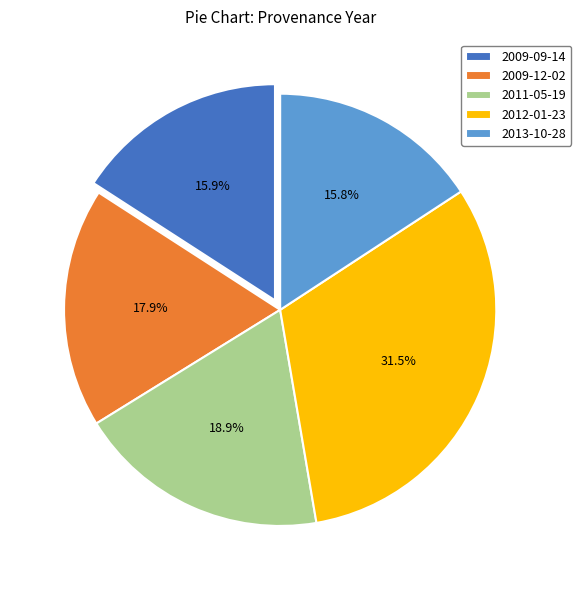

Which has a higher value, 2011-05-19 or 2009-12-02?

2011-05-19